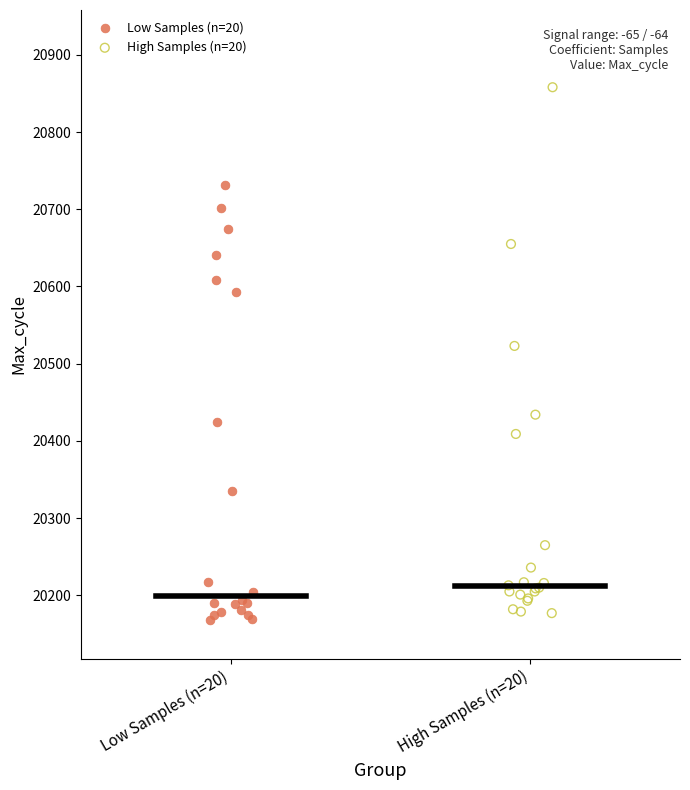

Which series contains the highest Y value?

High Samples (n=20)